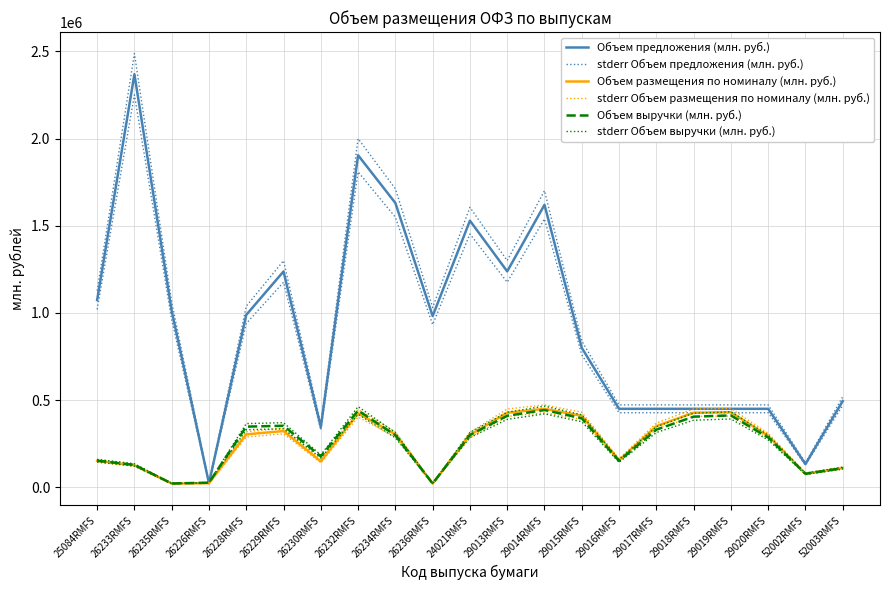

Reading right to left, list all the values displayed in this chart.

Объем предложения (млн. руб.): 494396.6	133122.2	450000.0	450000.0	450000.0	450000.0	450000.0	799794.7	1620235.3	1238263.0	1529229.9	982201.6	1630617.4	1904360.2	345548.1	1237846.6	988735.2	23413.4	1011054.5	2369143.6	1073649.6
stderr Объем предложения (млн. руб.): 519116.4	139778.3	472500.0	472500.0	472500.0	472500.0	472500.0	839784.4	1701247.1	1300176.1	1605691.4	1031311.7	1712148.3	1999578.2	362825.5	1299738.9	1038172.0	24584.1	1061607.2	2487600.8	1127332.1
Объем размещения по номиналу (млн. руб.): 110202.1	77635.6	294544.7	430194.8	427747.1	350607.1	155059.6	409796.7	450000.0	427467.2	300000.0	21414.6	303674.5	424016.8	148033.6	322649.2	303389.3	23413.4	21569.5	126271.5	151476.3
stderr Объем размещения по номиналу (млн. руб.): 115712.2	81517.4	309271.9	451704.5	449134.5	368137.5	162812.6	430286.5	472500.0	448840.6	315000.0	22485.3	318858.2	445217.6	155435.3	338781.7	318558.8	24584.1	22648.0	132585.1	159050.1
Объем выручки (млн. руб.): 109624.6	77497.6	285574.7	412193.8	404921.8	330378.6	150989.3	395796.8	443162.2	409962.2	299620.1	21592.0	298436.5	440439.7	176986.9	352814.3	347818.0	26467.0	21580.3	128362.8	152648.0
stderr Объем выручки (млн. руб.): 115105.8	81372.5	299853.4	432803.5	425167.9	346897.5	158538.8	415586.6	465320.3	430460.3	314601.1	22671.6	313358.3	462461.7	185836.2	370455.0	365208.9	27790.3	22659.3	134780.9	160280.4